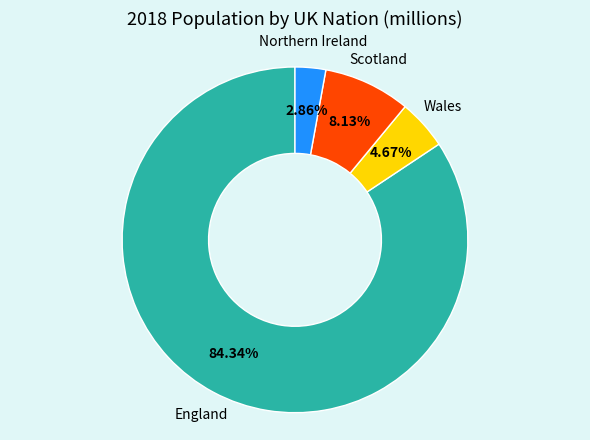

Does any single category account for the majority?

Yes